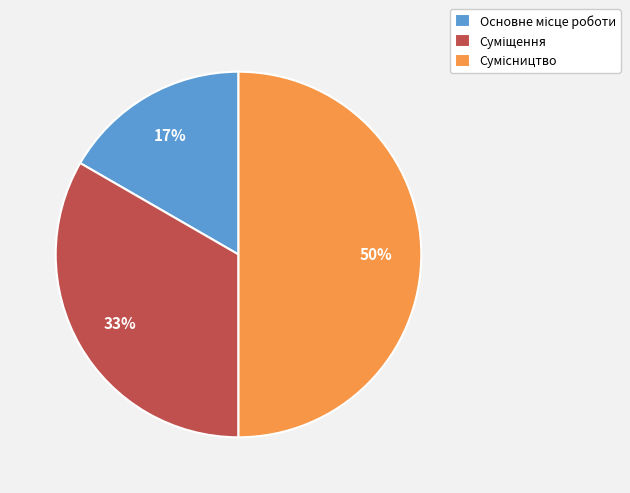

To the nearest percent, what is the average slice percentage?

33%